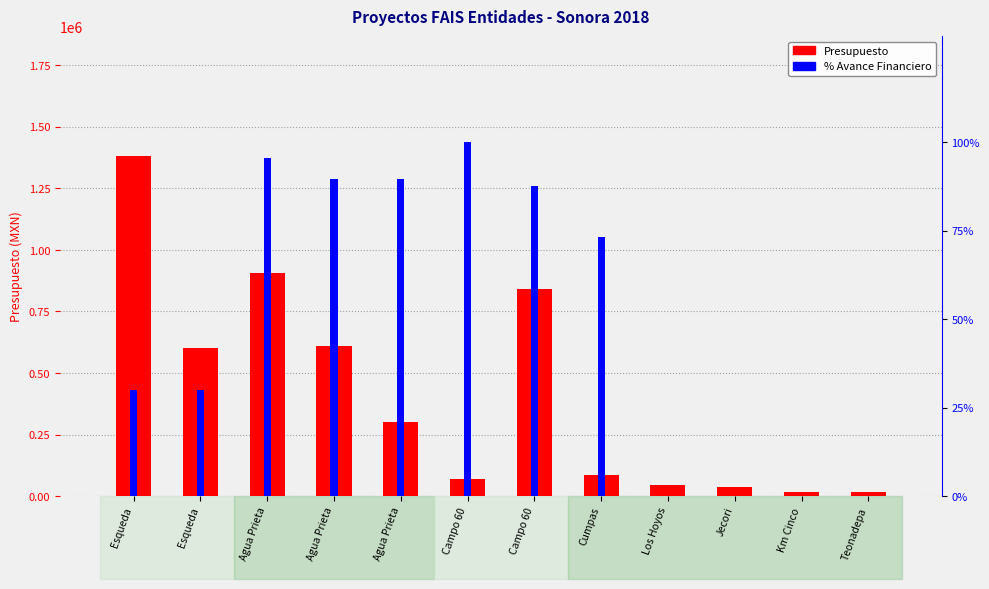

What is the difference between the % Avance values at Agua Prieta and Campo 60?

1.9